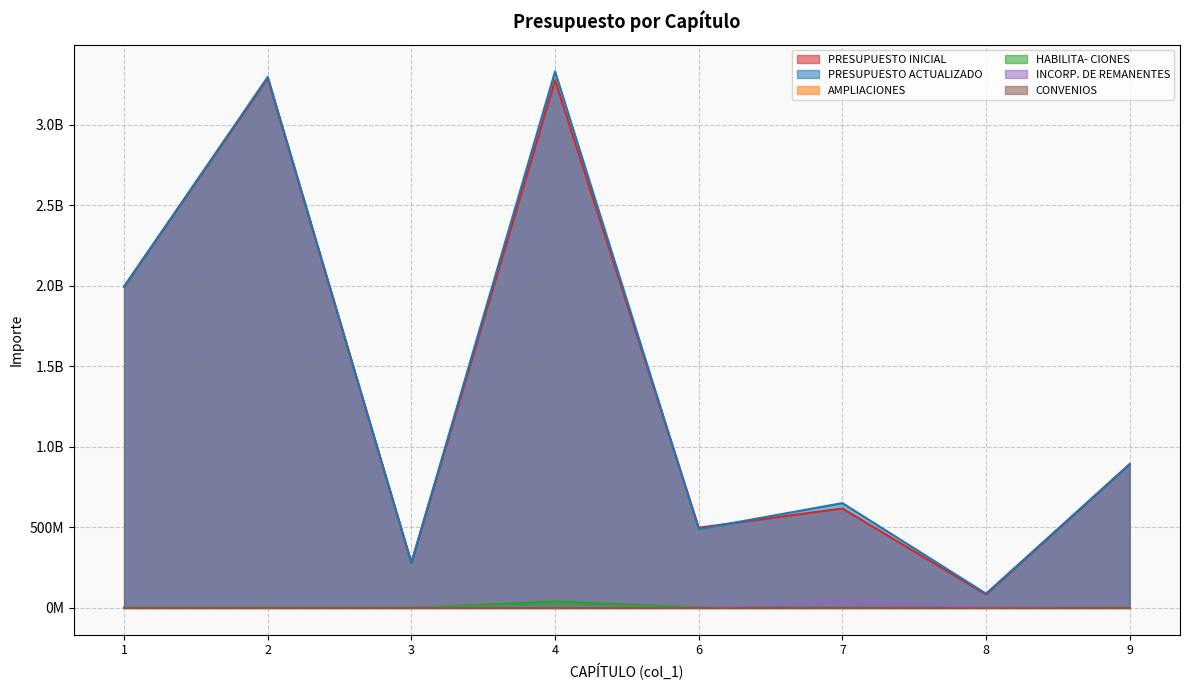

True or false: INCORP. DE REMANENTES and PRESUPUESTO ACTUALIZADO intersect in this chart.

False